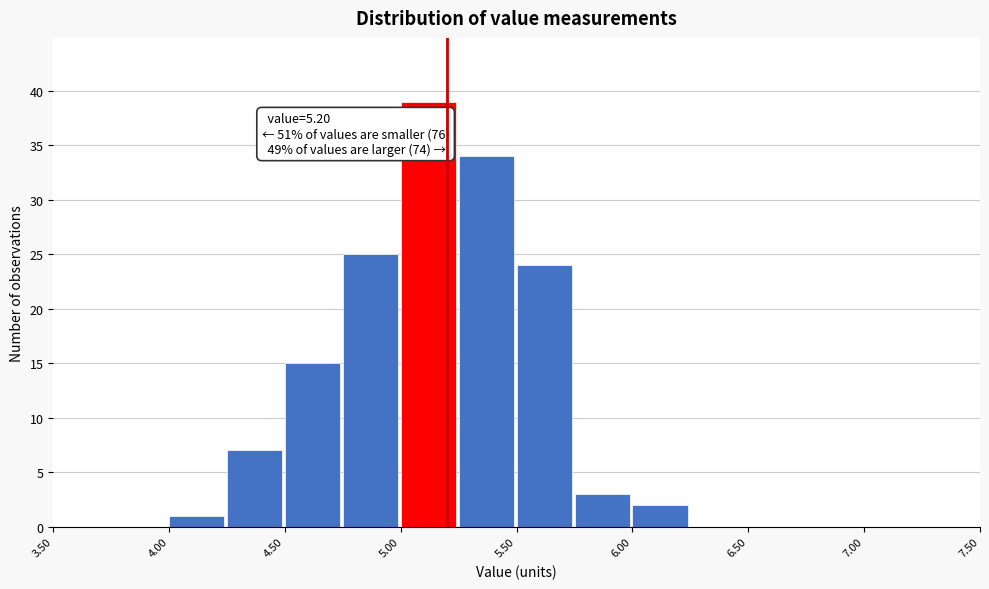

Over which range of the x-axis is the bar tallest?

5.00 to 5.25